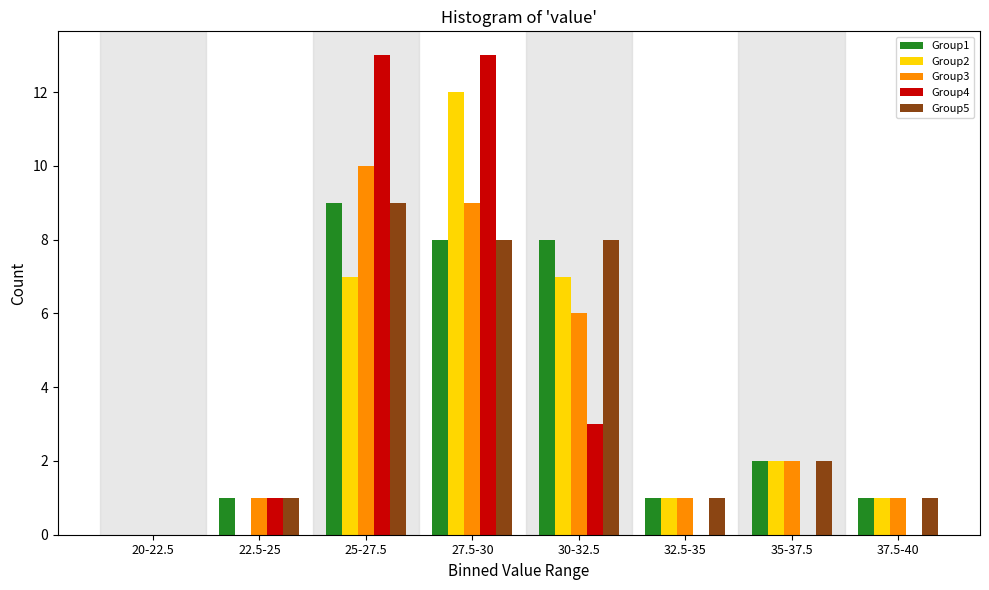

At which label is Group5 closest to 4?

35-37.5